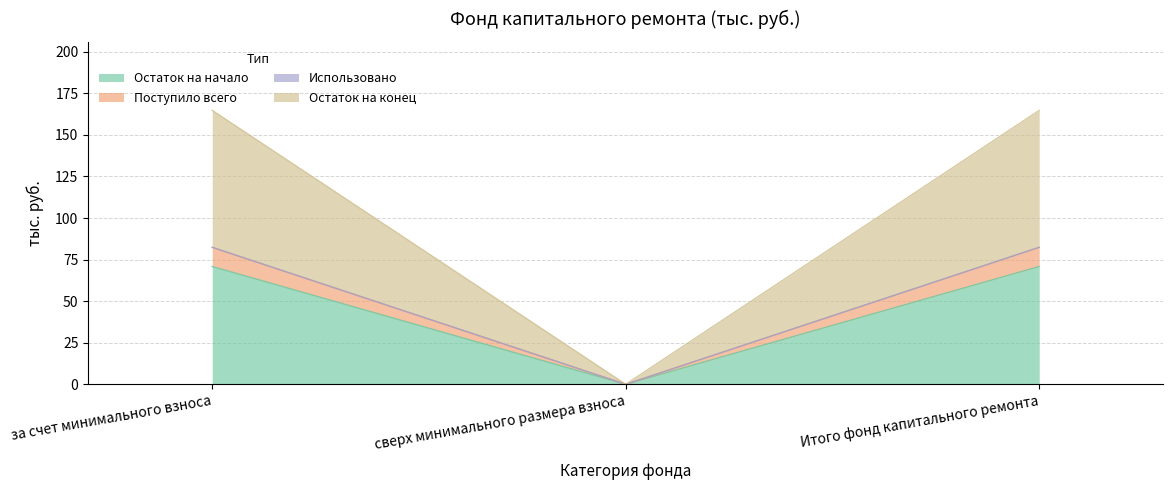

What is the highest value of the Остаток на начало series?

70.8